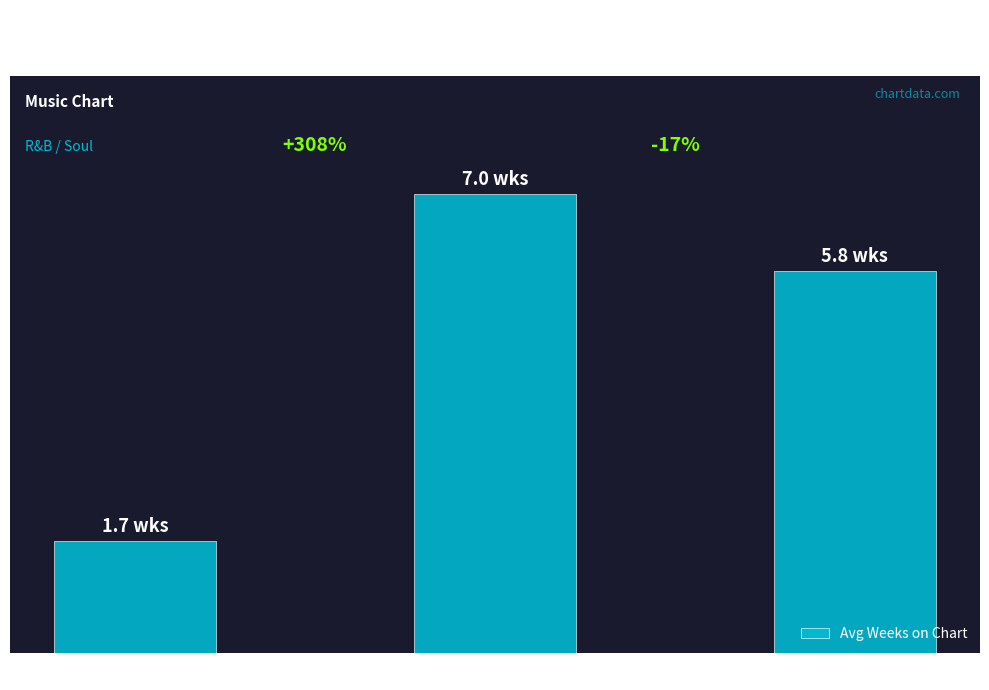

What is the difference between the values at Down ↓ and Stable (-)?

5.3